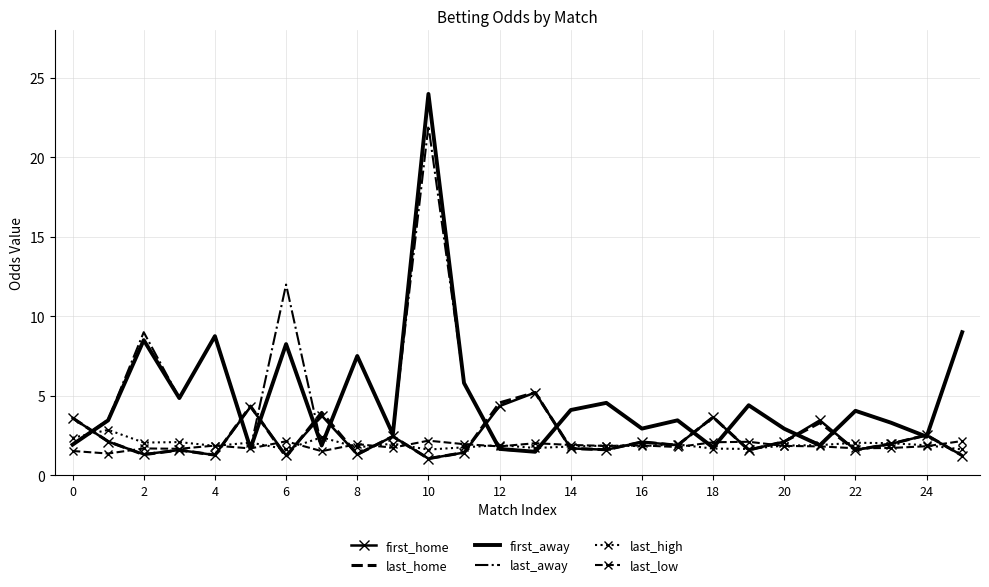

What is the sum of all last_away values?

129.3